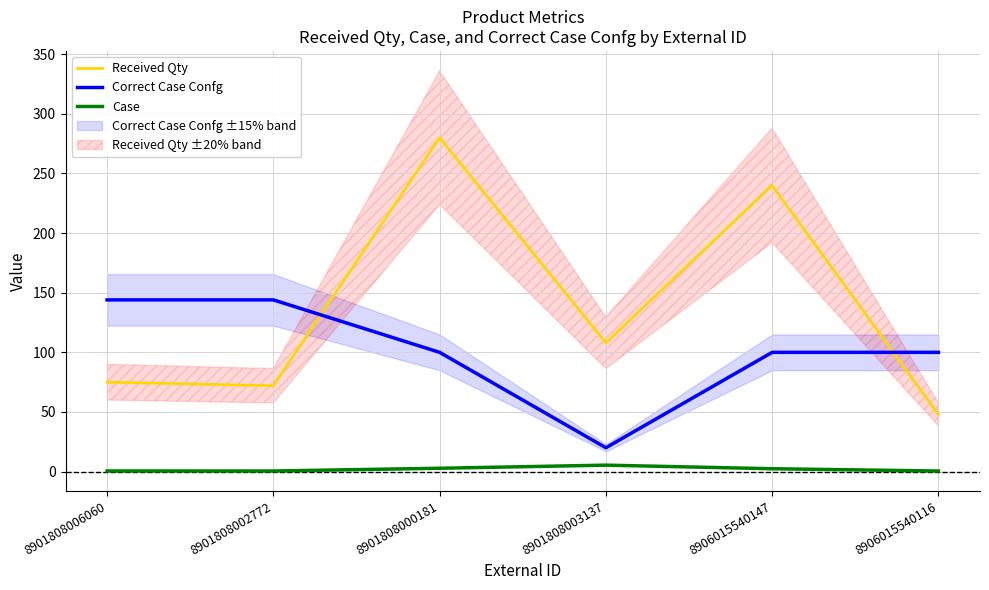

Is this an area chart (filled region under the line)?

No